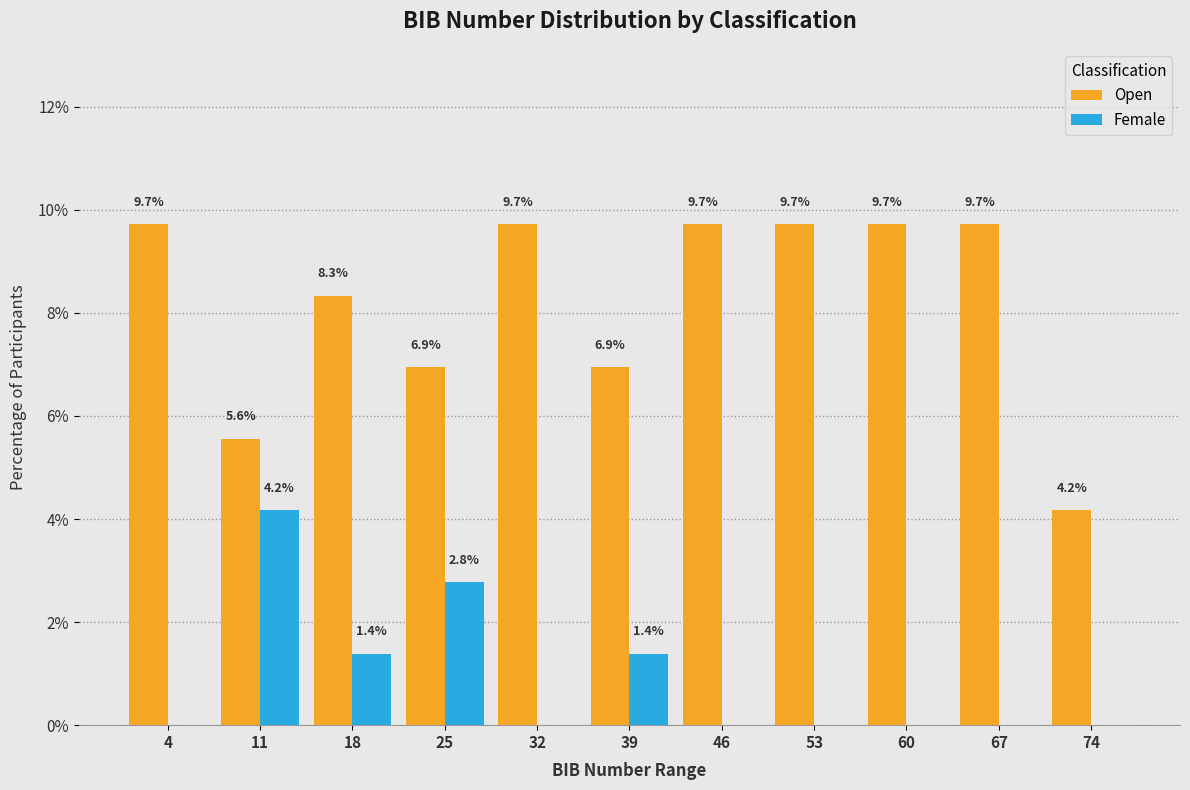

In the Female series, which range on the x-axis has the tallest bar?

8 to 15